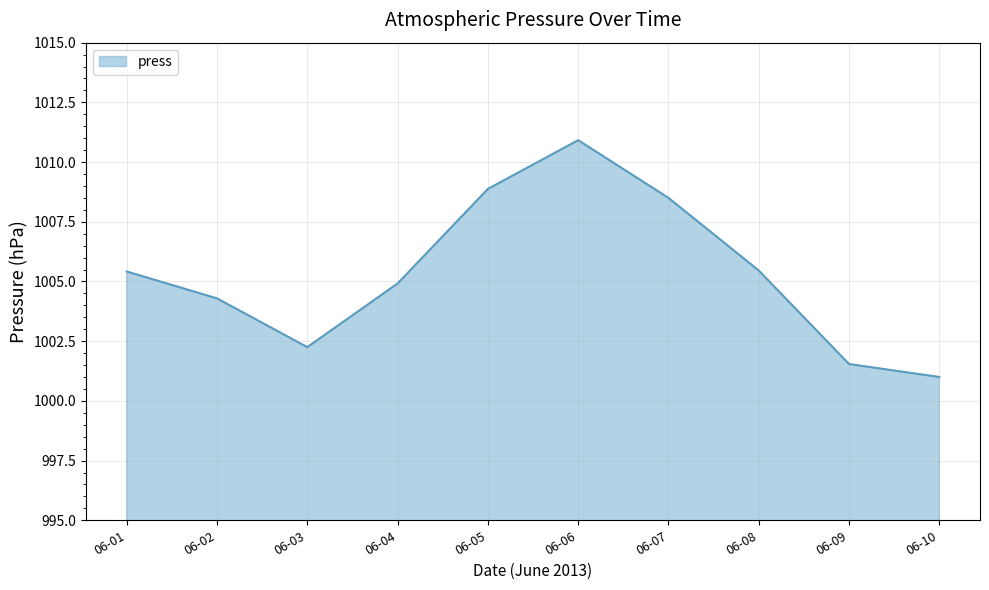

Which label corresponds to the smallest value in the chart?

06-10